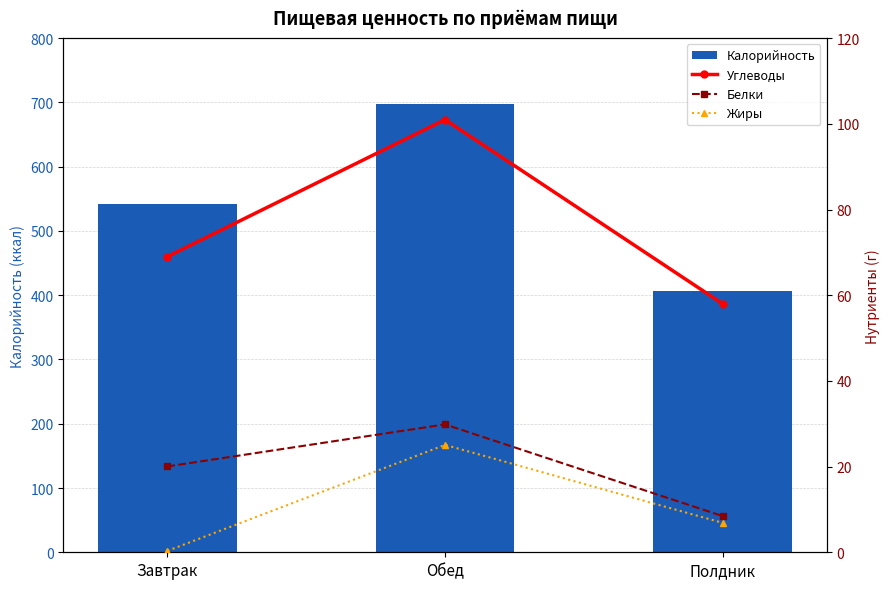

Which has a higher value, Завтрак or Полдник?

Завтрак